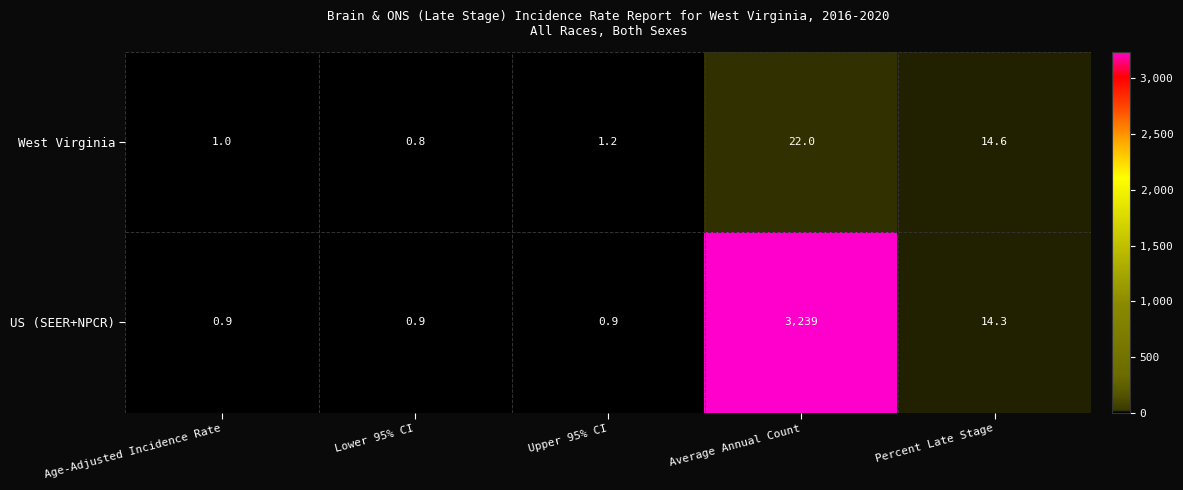

What is the sum of the US (SEER+NPCR) values at Lower 95% CI and Percent Late Stage?

15.2